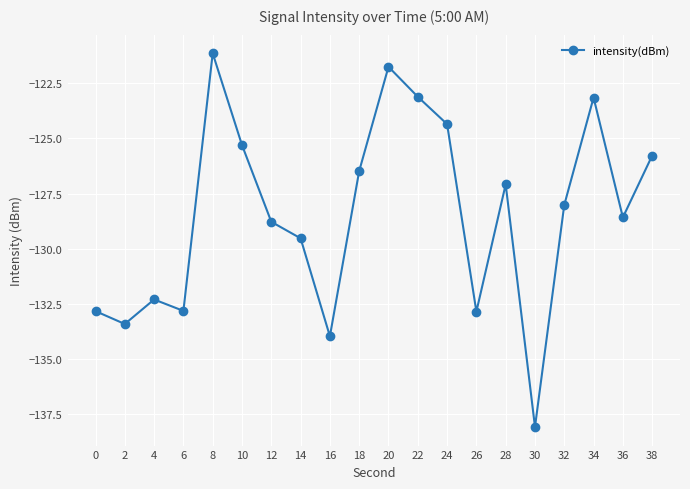

True or false: the data shows -121.1 at 8.

True